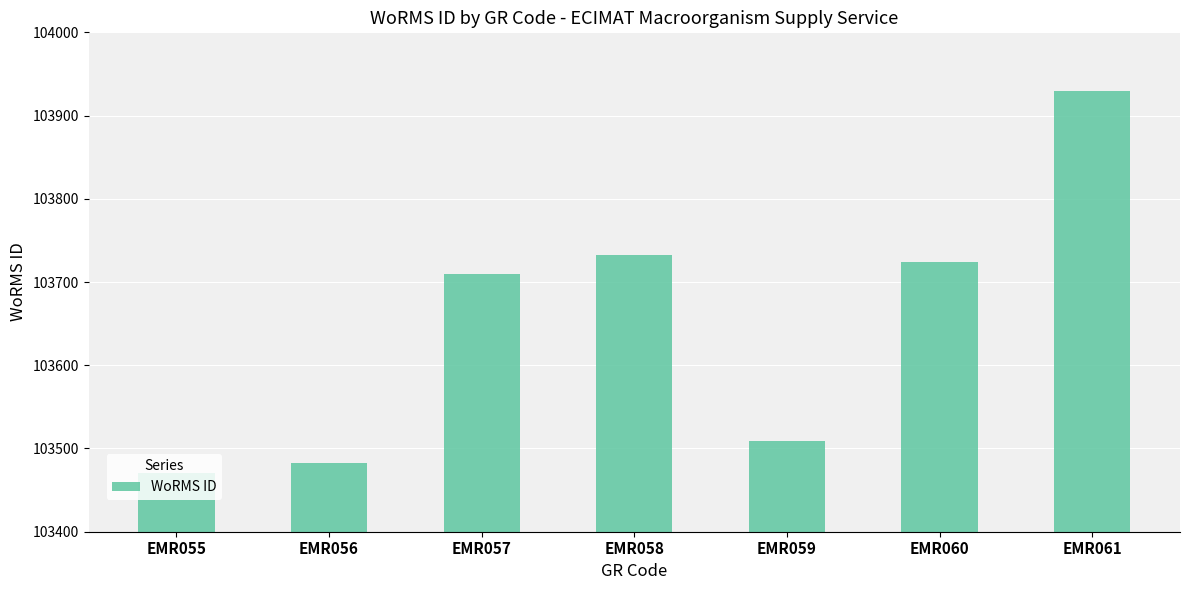

What is the value of the 3rd bar from the left?

103710